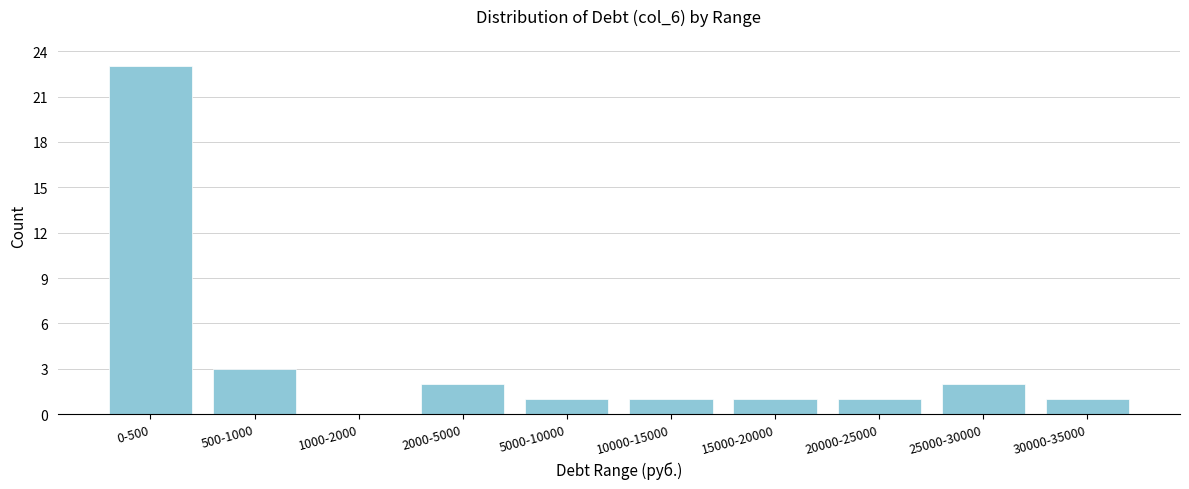

Reading left to right, transcribe all the data shown in this chart.

0-500=23	500-1000=3	1000-2000=0	2000-5000=2	5000-10000=1	10000-15000=1	15000-20000=1	20000-25000=1	25000-30000=2	30000-35000=1